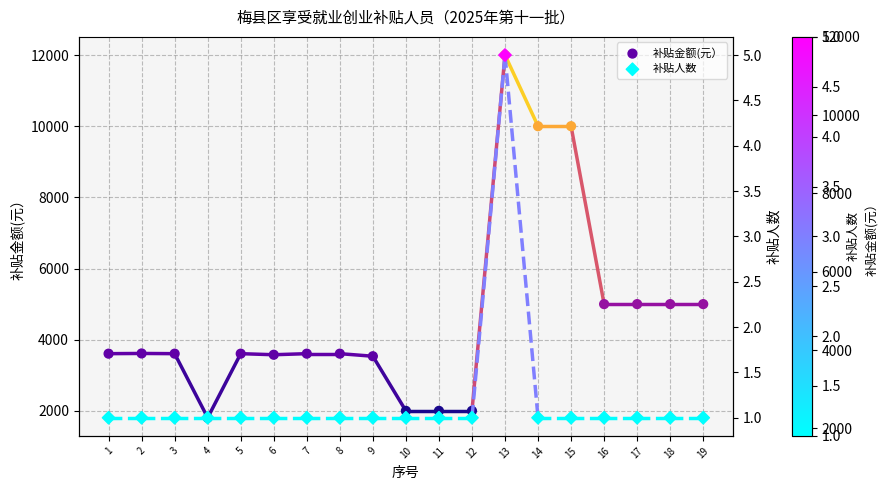

Is the value of 补贴人数 at 18 greater than the value of 补贴金额(元） at 4?

No